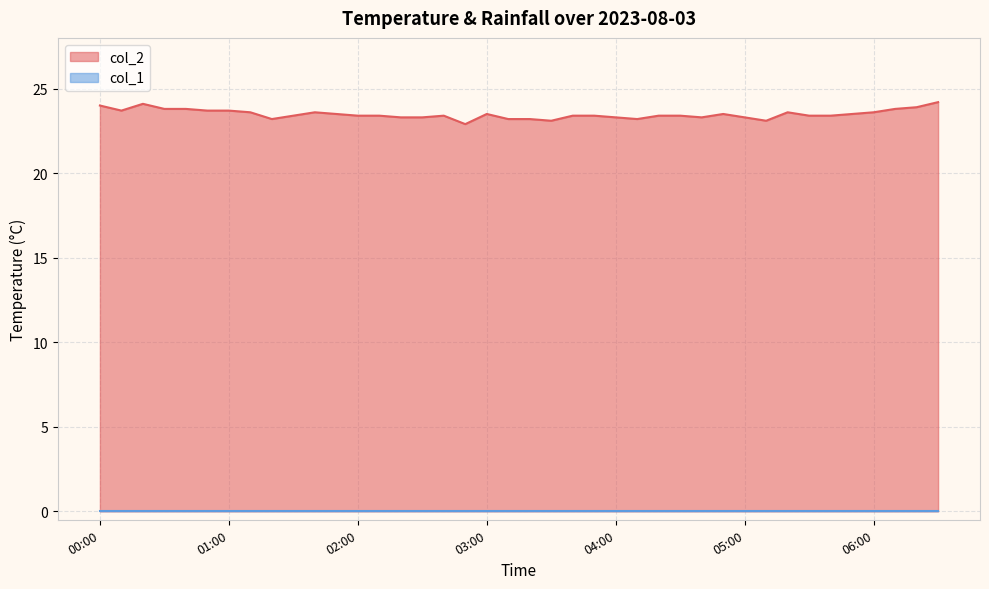

Rank the categories by value from lowest to highest.

02:50, 03:30, 05:10, 01:20, 03:10, 03:20, 04:10, 02:20, 02:30, 04:00, 04:40, 05:00, 01:30, 02:00, 02:10, 02:40, 03:40, 03:50, 04:20, 04:30, 05:30, 05:40, 01:50, 03:00, 04:50, 05:50, 01:10, 01:40, 05:20, 06:00, 00:10, 00:50, 01:00, 00:30, 00:40, 06:10, 06:20, 00:00, 00:20, 06:30